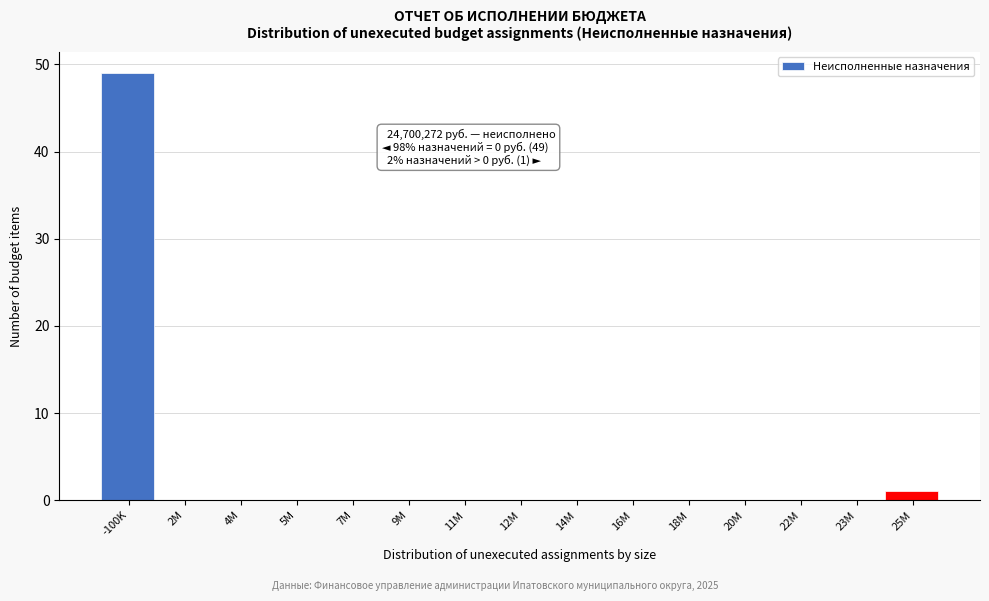

Reading right to left, what are all the values shown in this chart?

25M=1	23M=0	22M=0	20M=0	18M=0	16M=0	14M=0	12M=0	11M=0	9M=0	7M=0	5M=0	4M=0	2M=0	-100K=49